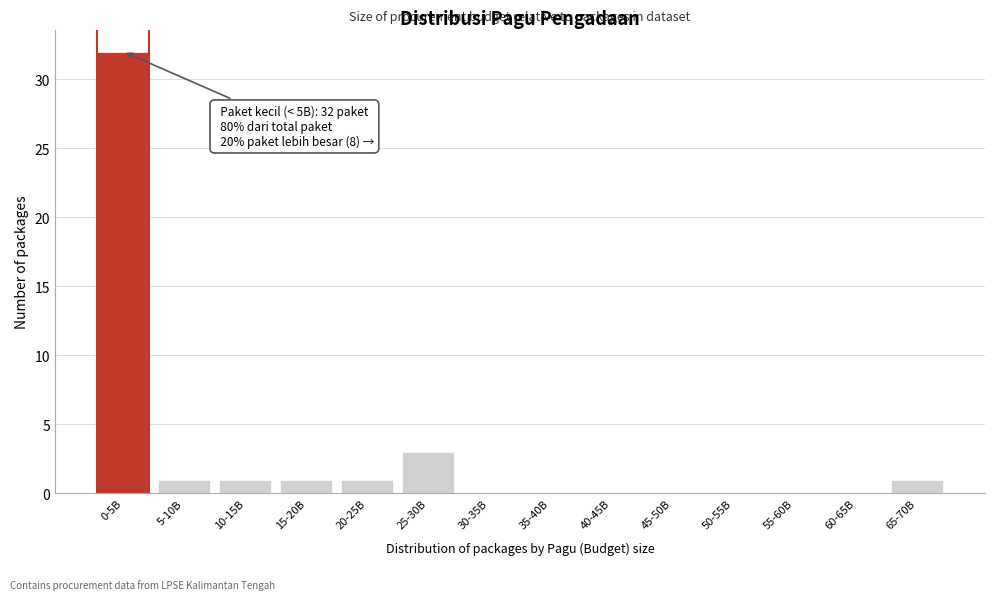

Reading left to right, transcribe all the data shown in this chart.

0-5B=32	5-10B=1	10-15B=1	15-20B=1	20-25B=1	25-30B=3	30-35B=0	35-40B=0	40-45B=0	45-50B=0	50-55B=0	55-60B=0	60-65B=0	65-70B=1